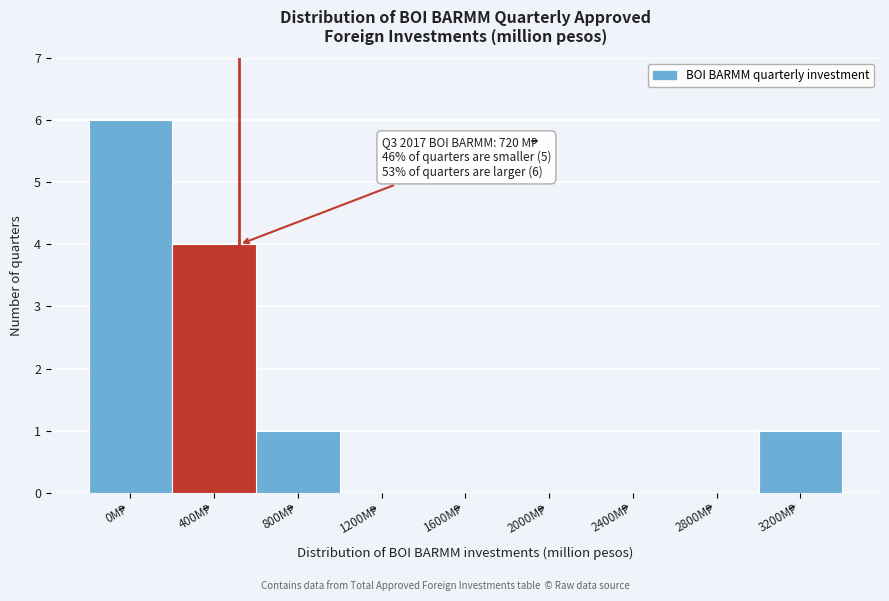

What is the sum of all values?

12